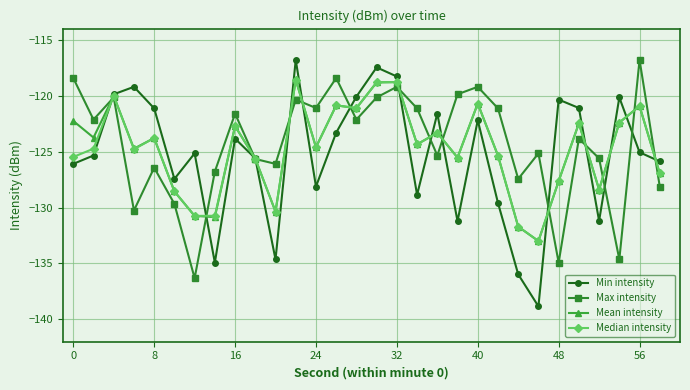

True or false: Min intensity has more than 2 points higher than both neighbors.

True